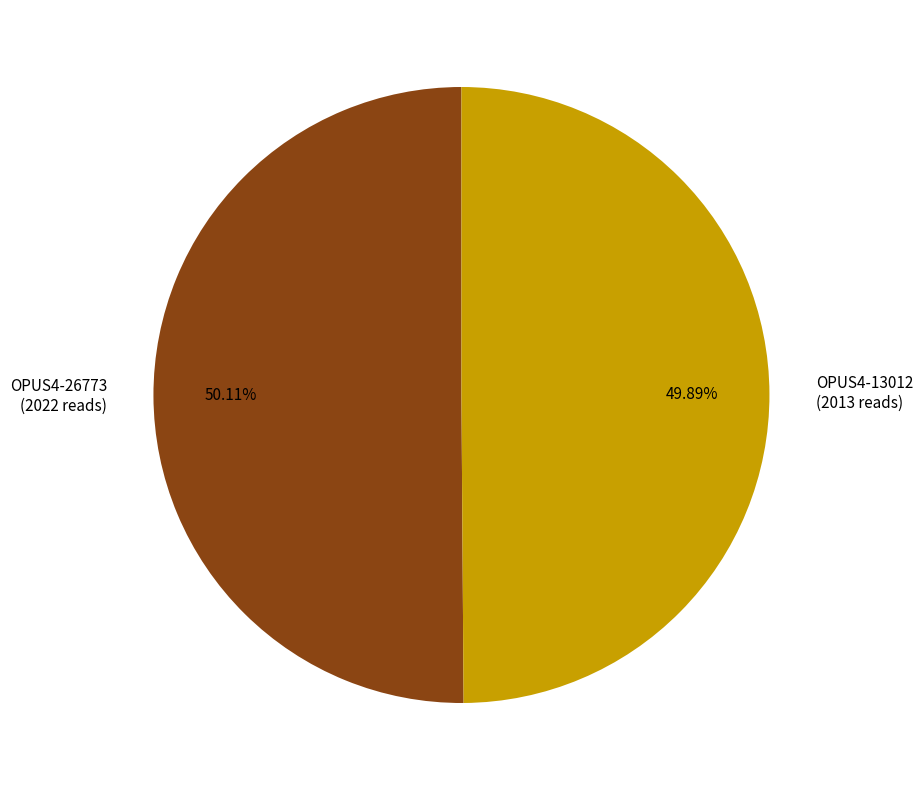

Is there any slice that represents more than half of the pie?

Yes